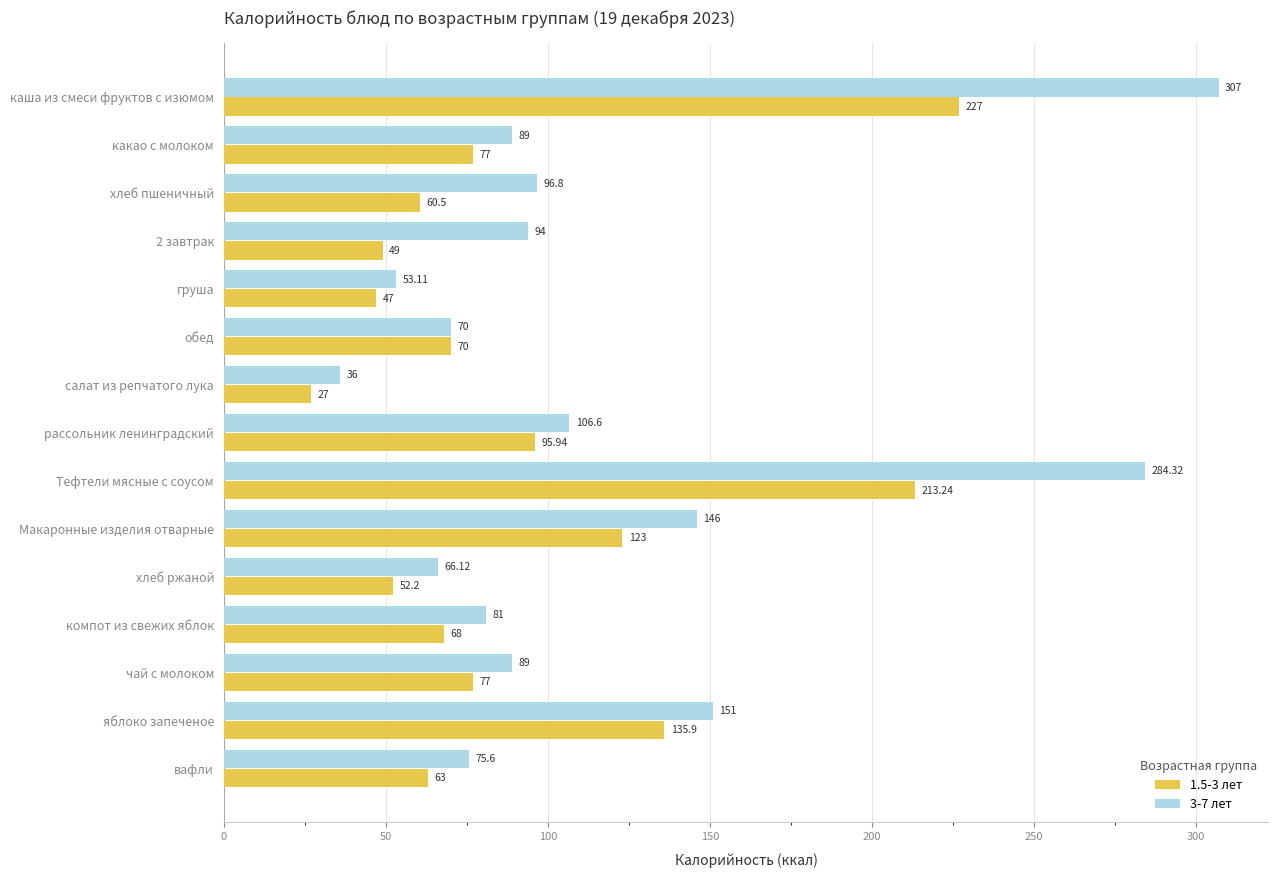

What is the difference between the second highest and second lowest values in the 3-7 лет series?

231.2